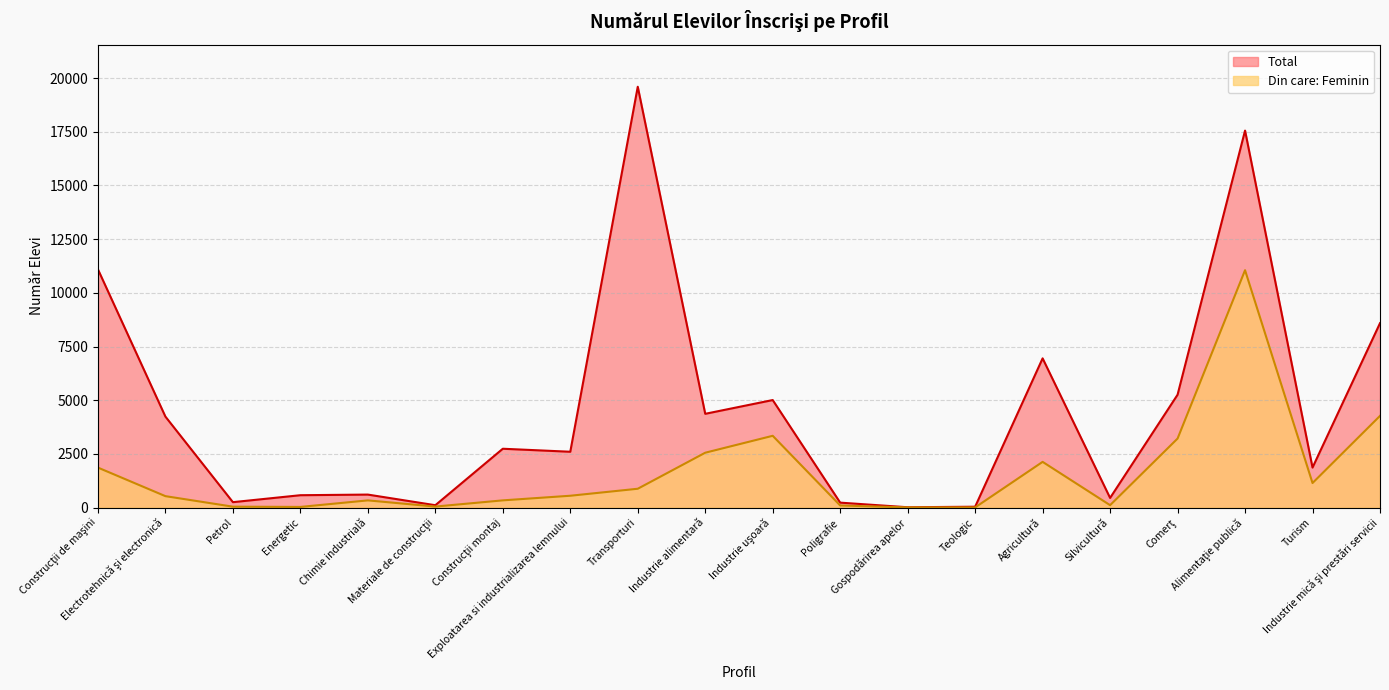

What is the lowest value of the Total series?

13